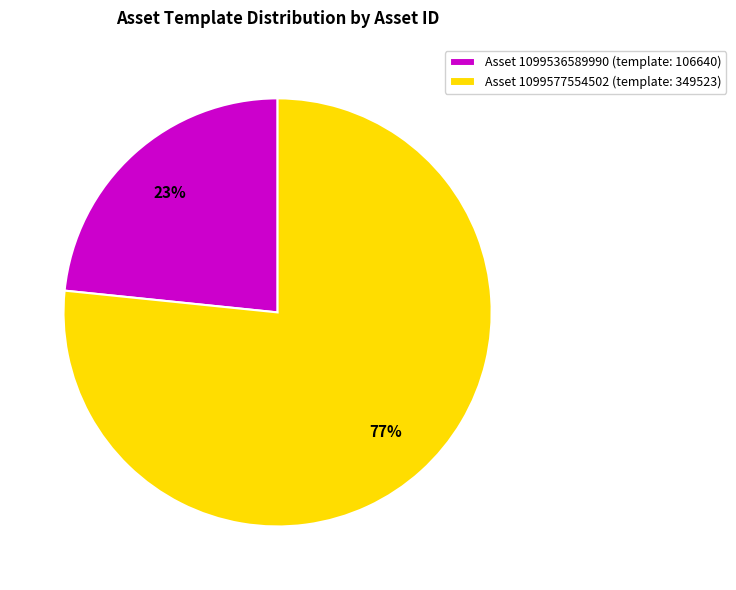

How many segments does this pie chart have?

2